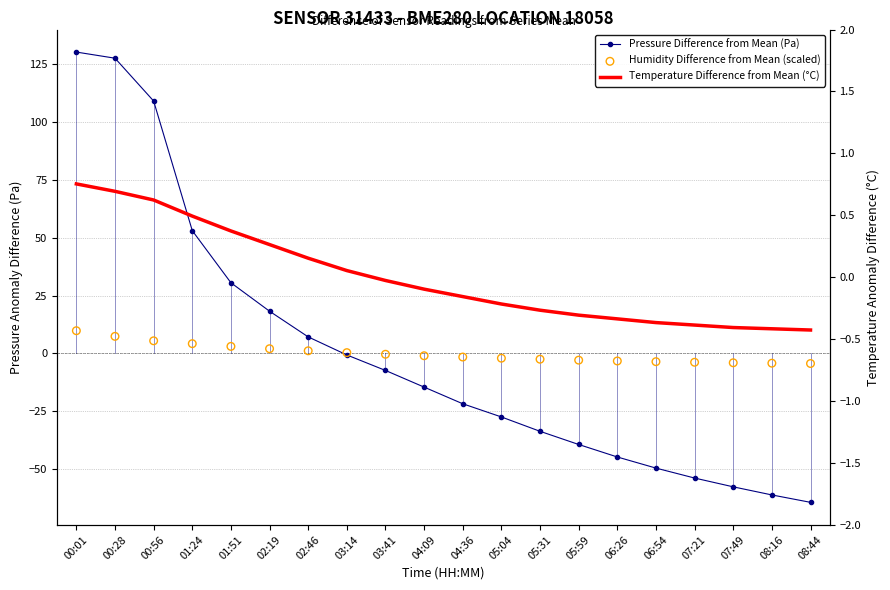

Which series has the largest Y range (max minus min)?

Pressure Difference from Mean (Pa)